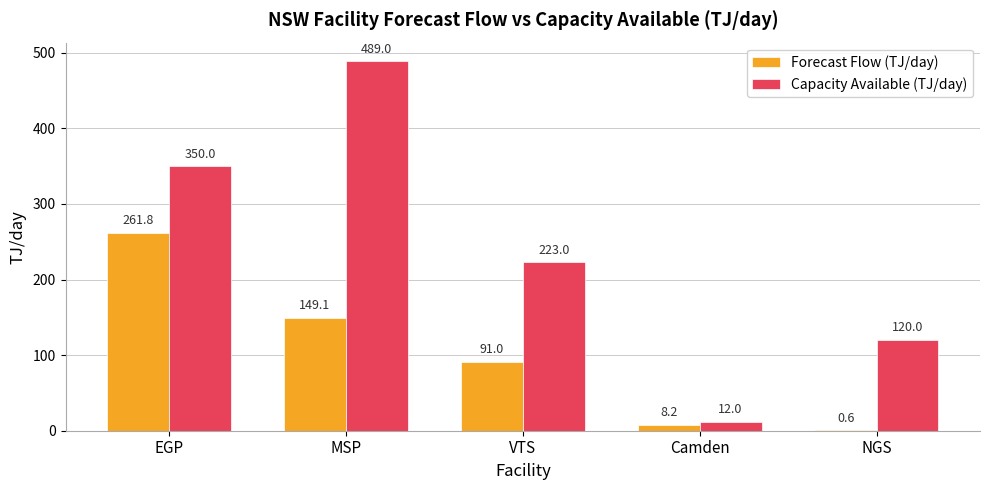

The Capacity Available (TJ/day) series shows 131.8 at MSP. True or false?

False